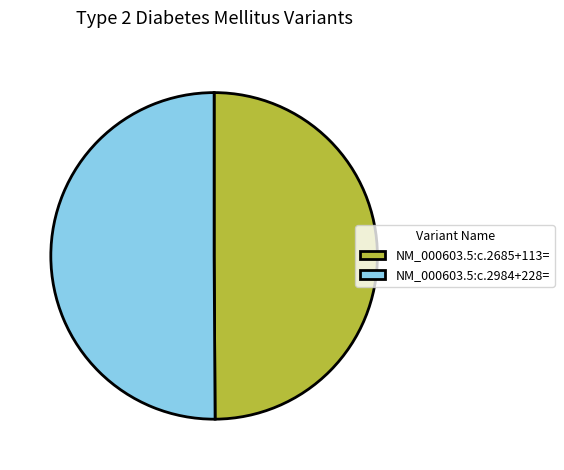

The NM_000603.5:c.2685+113= slice represents 50% of the pie. True or false?

True